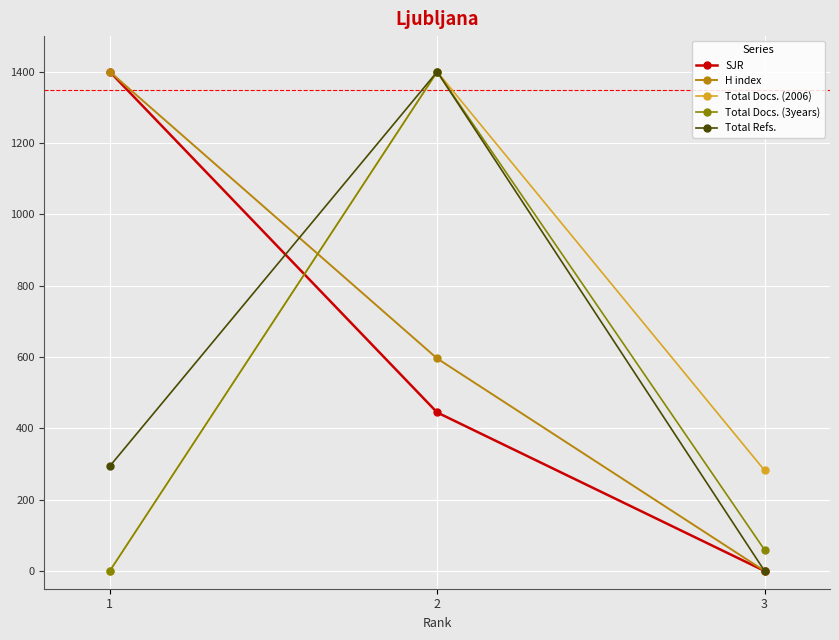

How many distinct data groups are displayed?

5